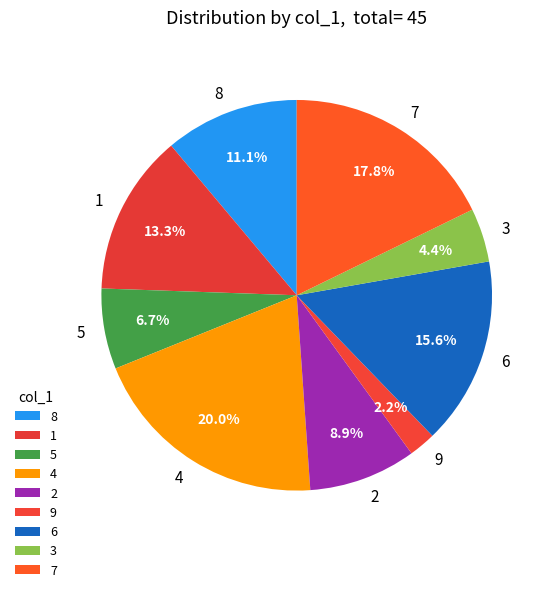

Count the number of slices in the pie.

9